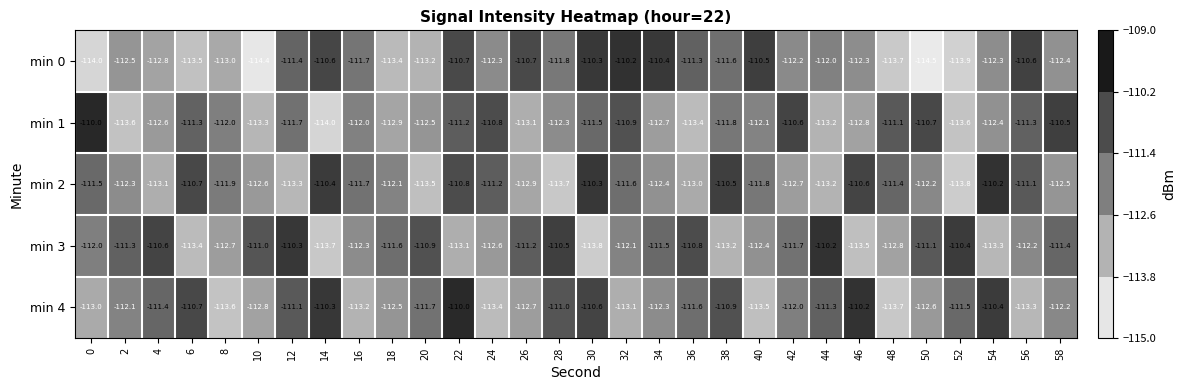

What is the maximum value shown in the chart?

-110.0